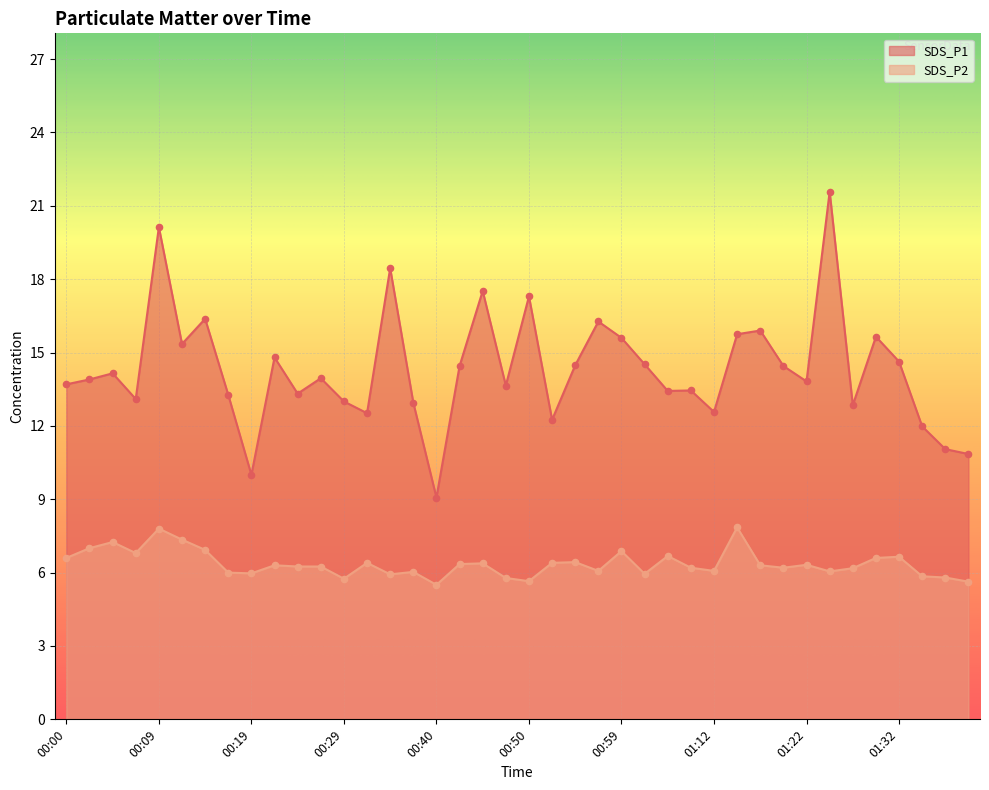

What is the total value across all series at 01:12?

18.6